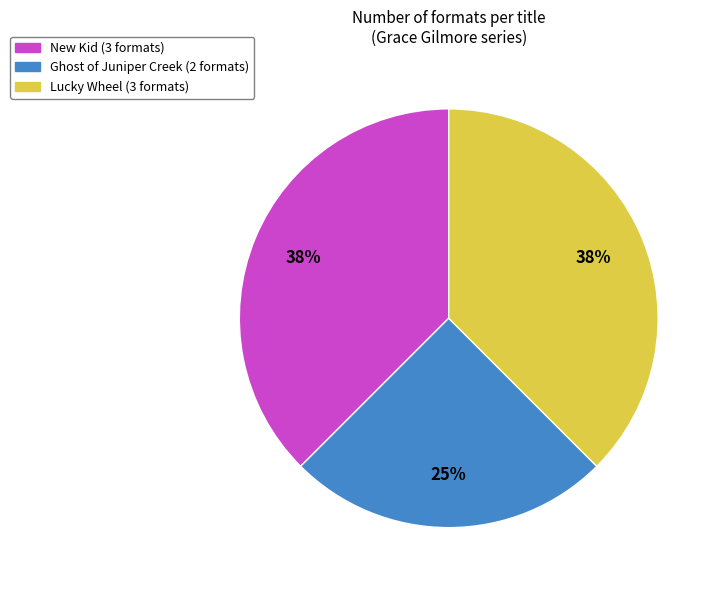

What is the smallest slice in the pie chart?

Ghost of Juniper Creek